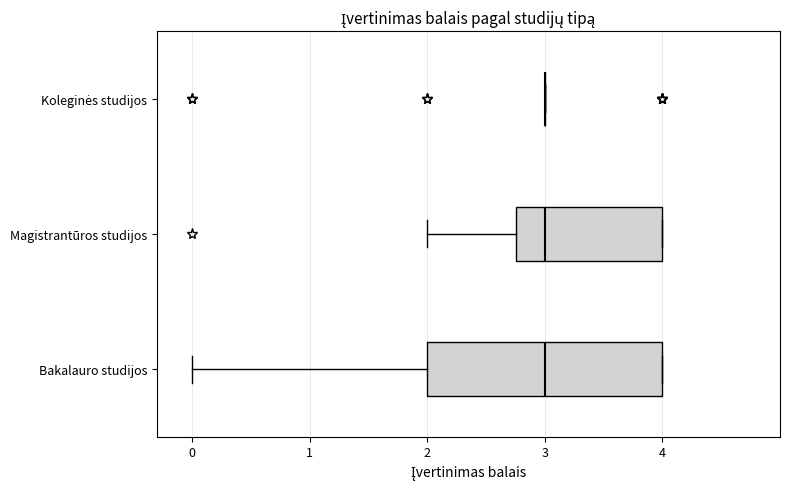

Reading bottom to top, transcribe this box plot: for each box, give where its median line is, the range the box spans, and where its two whiskers end, as read against the x-axis. The values are not printed on the chart, so give them approximately, as read against the axis.

Bakalauro studijos: median 3.0, box 2.0 to 4.0, whiskers 0.0 to 4.0
Magistrantūros studijos: median 3.0, box 2.8 to 4.0, whiskers 2.0 to 4.0
Koleginės studijos: box collapsed to a line at 3.0, whiskers 3.0 to 3.0